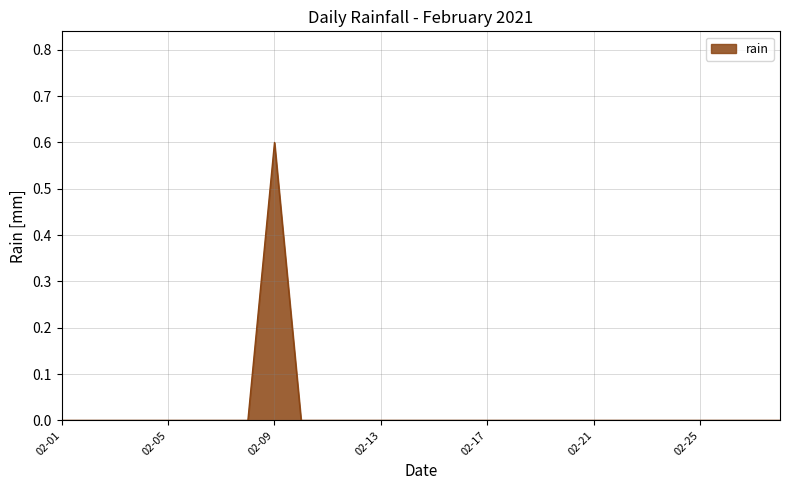

Reading right to left, list all the values displayed in this chart.

0.0	0.0	0.0	0.0	0.0	0.0	0.0	0.0	0.0	0.0	0.0	0.0	0.0	0.0	0.0	0.0	0.0	0.0	0.0	0.6	0.0	0.0	0.0	0.0	0.0	0.0	0.0	0.0